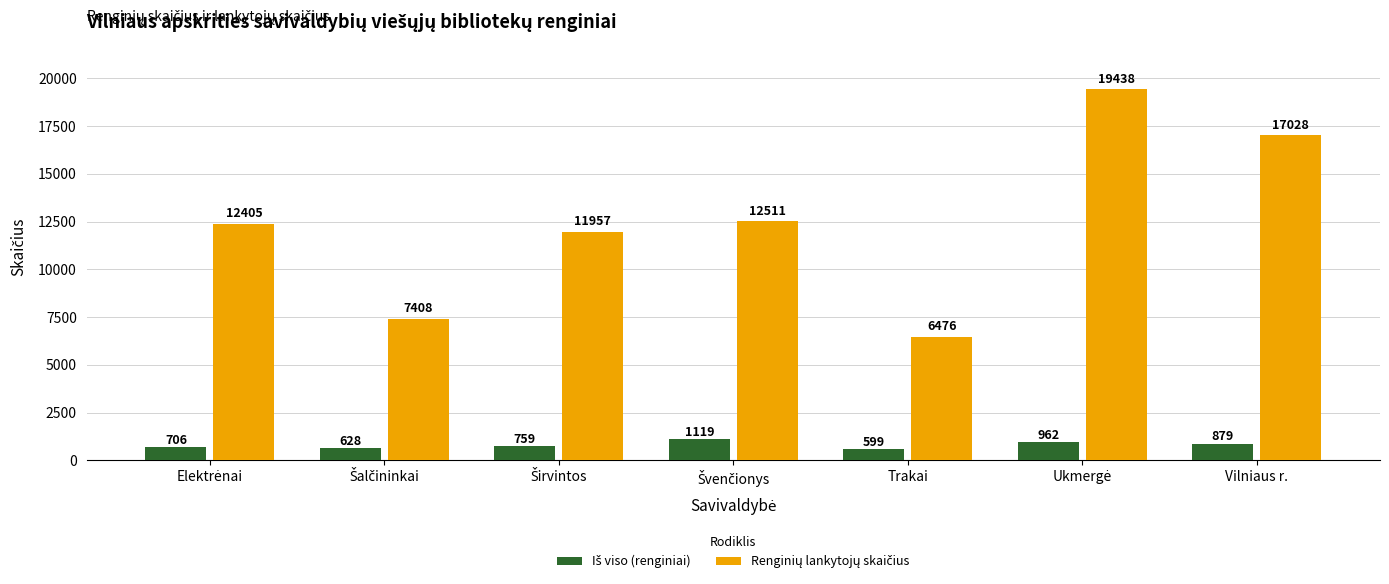

What is the maximum value shown in the chart?

19438